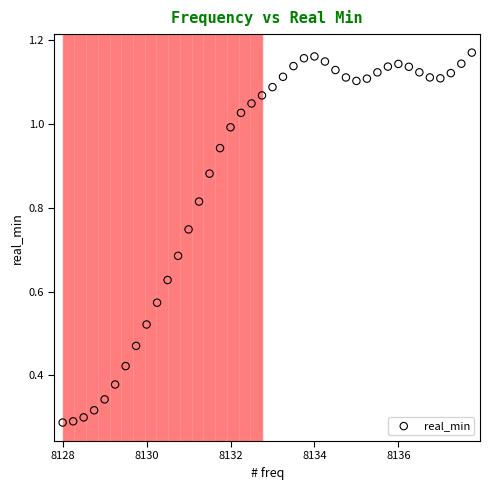

What is the range of X values (max minus min)?

9.8